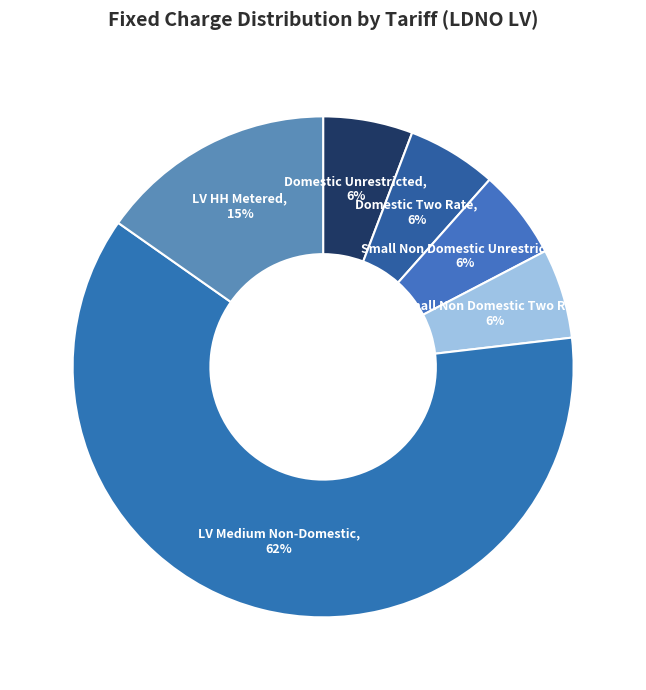

To the nearest percent, what is the average slice percentage?

17%